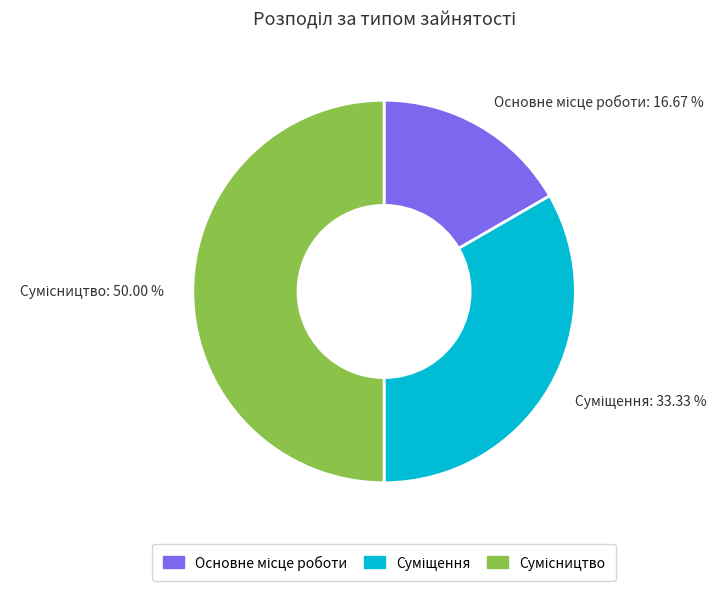

To the nearest percent, what is the combined percentage of Основне місце роботи and Суміщення?

50%